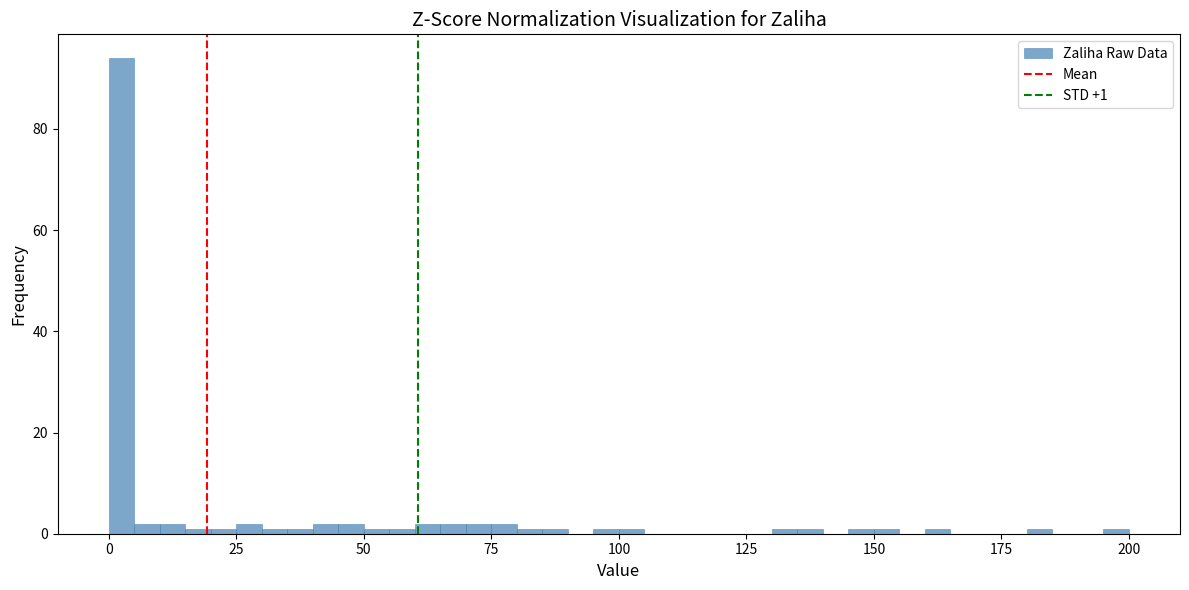

Read against the x-axis, roughly where is the centre of the tallest bar?

5